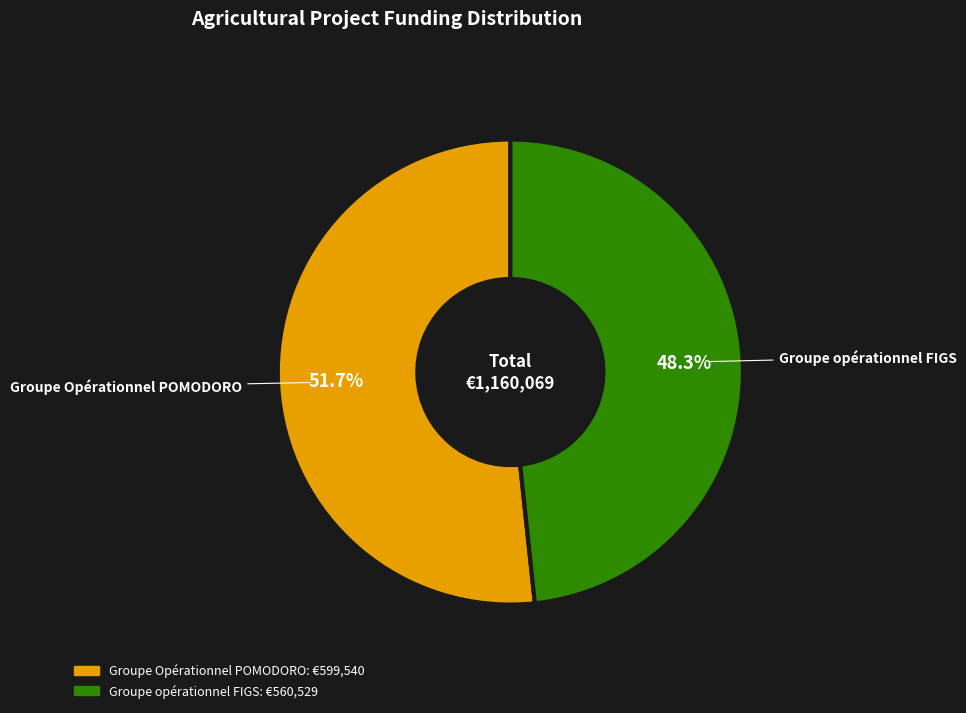

To the nearest percent, what is the combined percentage of Groupe Opérationnel POMODORO and Groupe opérationnel FIGS?

100%